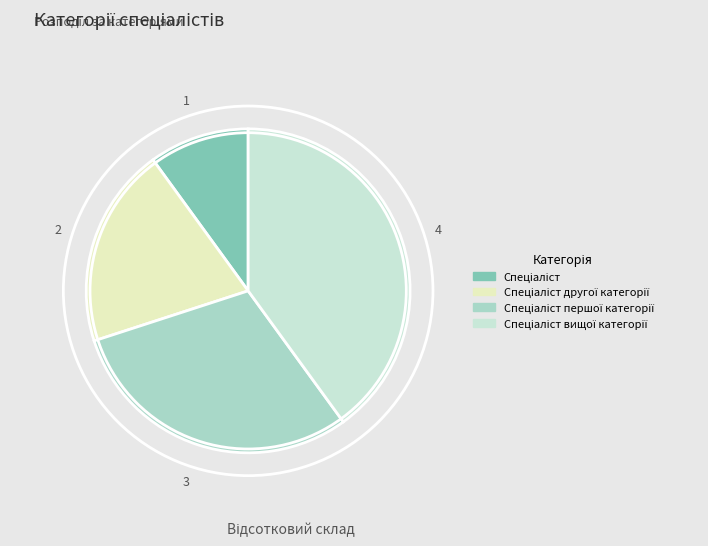

How many segments does this pie chart have?

4